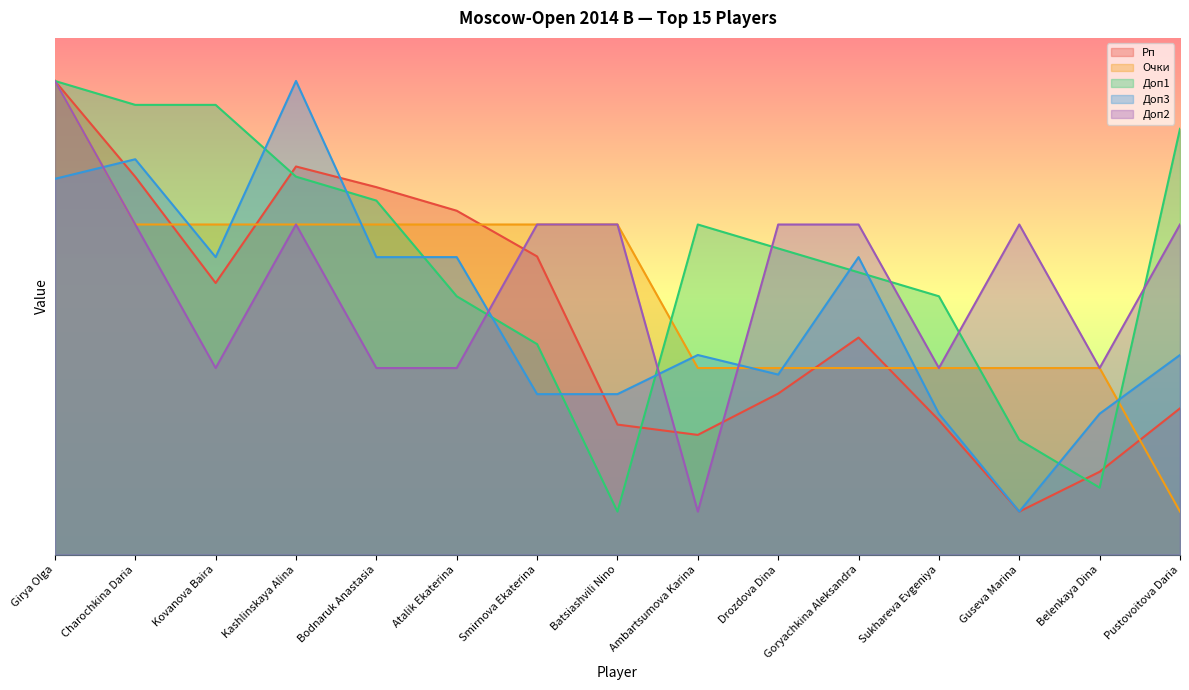

Reading left to right, list all the values displayed in this chart.

Рп: Girya Olga=55.0	Charochkina Daria=43.9	Kovanova Baira=31.5	Kashlinskaya Alina=45.1	Bodnaruk Anastasia=42.7	Atalik Ekaterina=39.9	Smirnova Ekaterina=34.6	Batsiashvili Nino=15.1	Ambartsumova Karina=13.9	Drozdova Dina=18.7	Goryachkina Aleksandra=25.2	Sukhareva Evgeniya=15.6	Guseva Marina=5.0	Belenkaya Dina=9.6	Pustovoitova Daria=17.0
Очки: Girya Olga=55.0	Charochkina Daria=38.3	Kovanova Baira=38.3	Kashlinskaya Alina=38.3	Bodnaruk Anastasia=38.3	Atalik Ekaterina=38.3	Smirnova Ekaterina=38.3	Batsiashvili Nino=38.3	Ambartsumova Karina=21.7	Drozdova Dina=21.7	Goryachkina Aleksandra=21.7	Sukhareva Evgeniya=21.7	Guseva Marina=21.7	Belenkaya Dina=21.7	Pustovoitova Daria=5.0
Доп1: Girya Olga=55.0	Charochkina Daria=52.2	Kovanova Baira=52.2	Kashlinskaya Alina=43.9	Bodnaruk Anastasia=41.1	Atalik Ekaterina=30.0	Smirnova Ekaterina=24.4	Batsiashvili Nino=5.0	Ambartsumova Karina=38.3	Drozdova Dina=35.6	Goryachkina Aleksandra=32.8	Sukhareva Evgeniya=30.0	Guseva Marina=13.3	Belenkaya Dina=7.8	Pustovoitova Daria=49.4
Доп3: Girya Olga=43.6	Charochkina Daria=45.9	Kovanova Baira=34.5	Kashlinskaya Alina=55.0	Bodnaruk Anastasia=34.5	Atalik Ekaterina=34.5	Smirnova Ekaterina=18.6	Batsiashvili Nino=18.6	Ambartsumova Karina=23.2	Drozdova Dina=20.9	Goryachkina Aleksandra=34.5	Sukhareva Evgeniya=16.4	Guseva Marina=5.0	Belenkaya Dina=16.4	Pustovoitova Daria=23.2
Доп2: Girya Olga=55.0	Charochkina Daria=38.3	Kovanova Baira=21.7	Kashlinskaya Alina=38.3	Bodnaruk Anastasia=21.7	Atalik Ekaterina=21.7	Smirnova Ekaterina=38.3	Batsiashvili Nino=38.3	Ambartsumova Karina=5.0	Drozdova Dina=38.3	Goryachkina Aleksandra=38.3	Sukhareva Evgeniya=21.7	Guseva Marina=38.3	Belenkaya Dina=21.7	Pustovoitova Daria=38.3